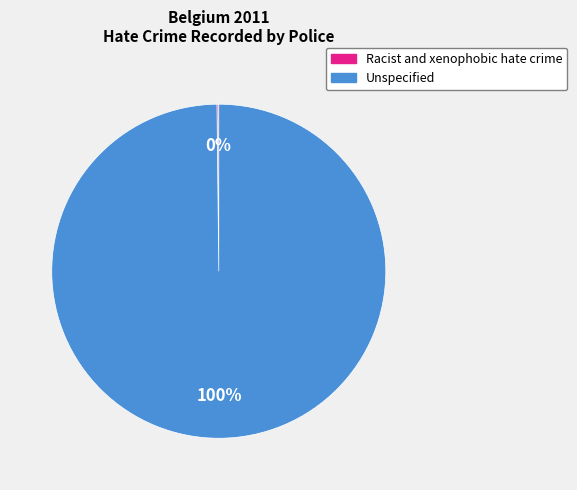

To the nearest percent, what is the difference between the largest and smallest slice percentages?

100%